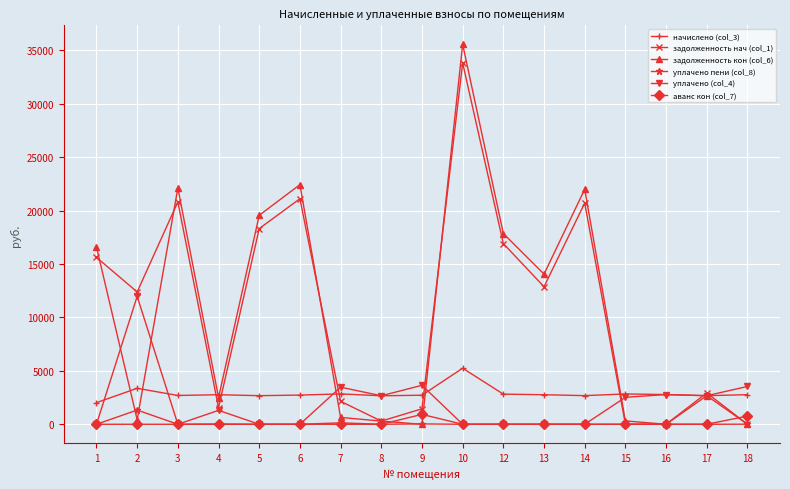

How many data points in задолженность нач (col_1) are above 12385?

9